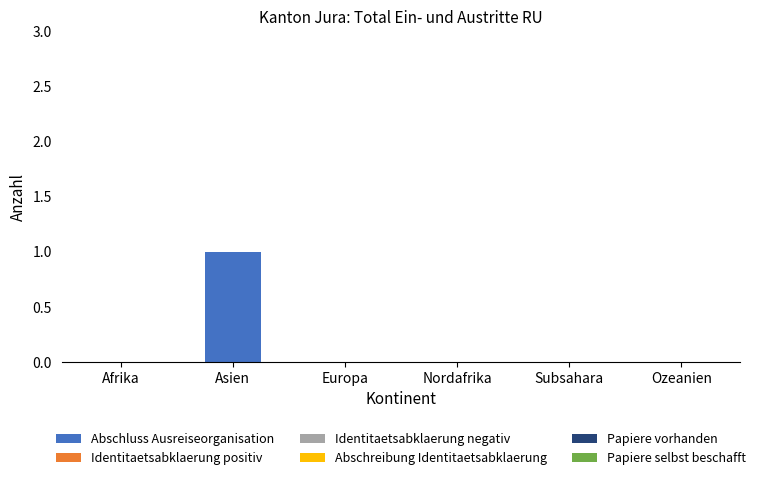

Reading left to right, list all the values displayed in this chart.

Afrika=0	Asien=1	Europa=0	Nordafrika=0	Subsahara=0	Ozeanien=0